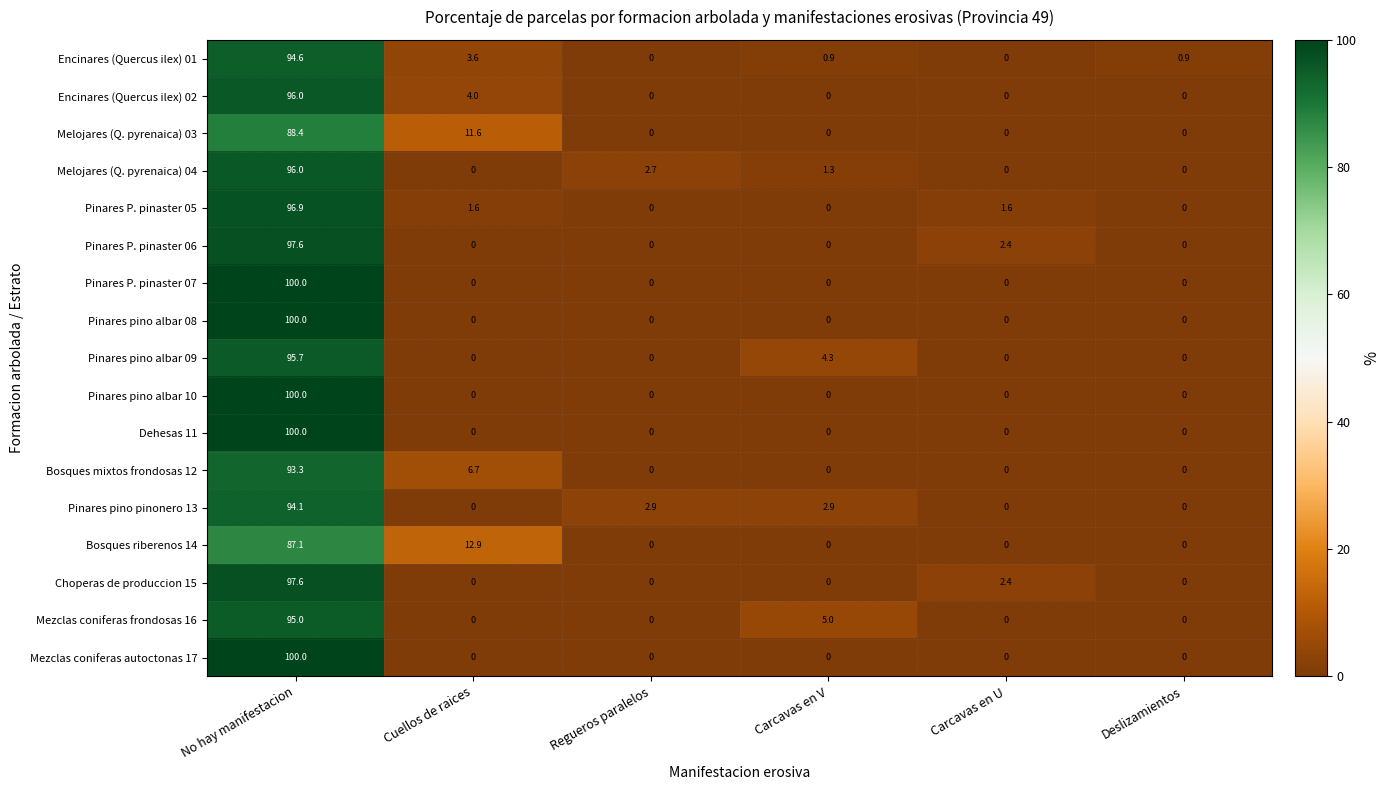

What is the sum of all Encinares (Quercus ilex) 01 values?

100.0